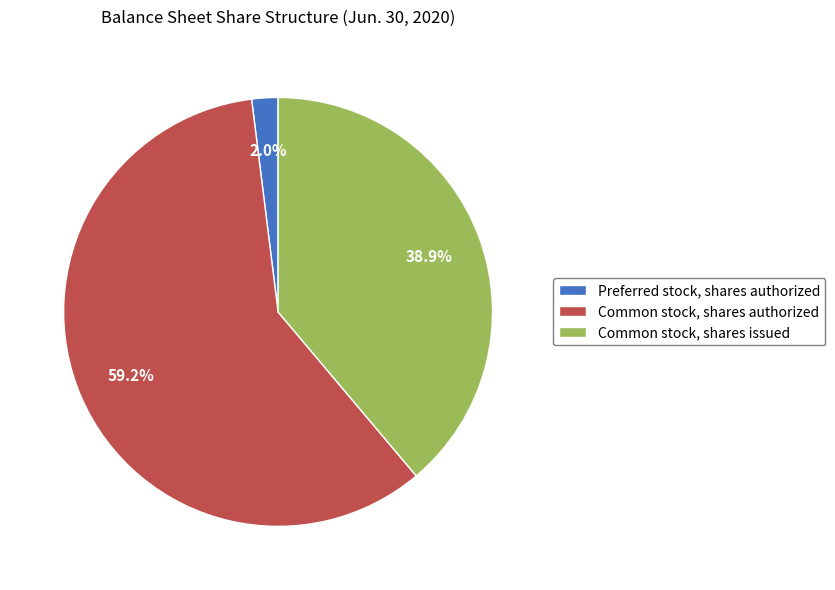

To the nearest percent, what percentage of the pie is Common stock, shares authorized?

59%